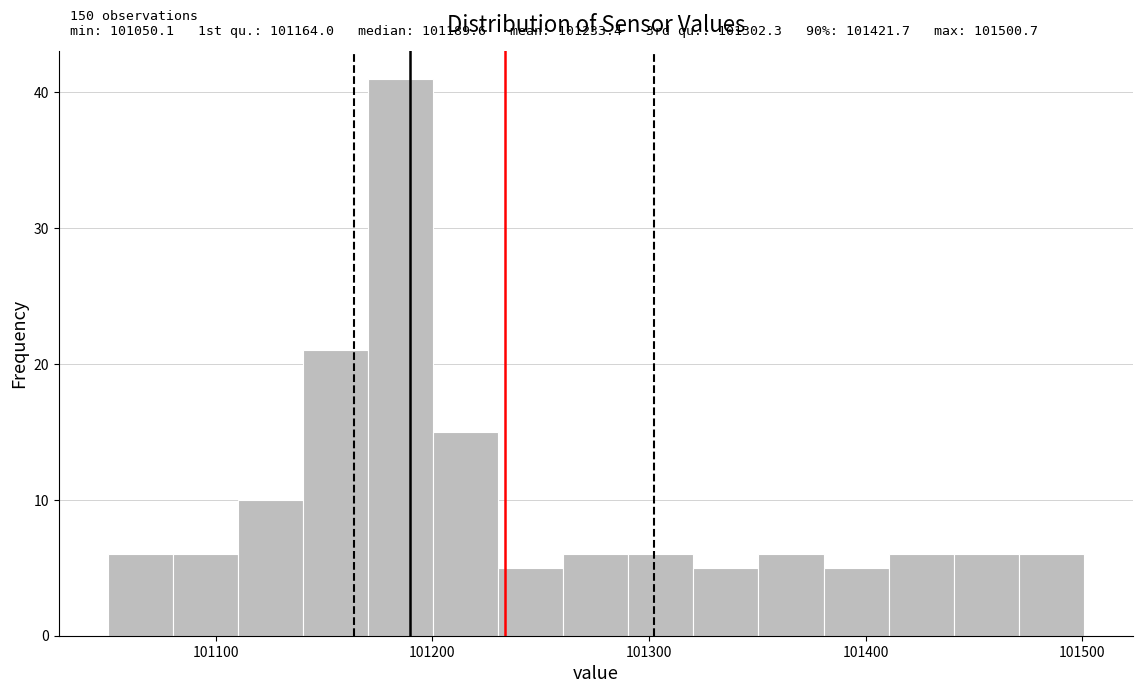

Read against the x-axis, roughly where is the centre of the tallest bar?

101190